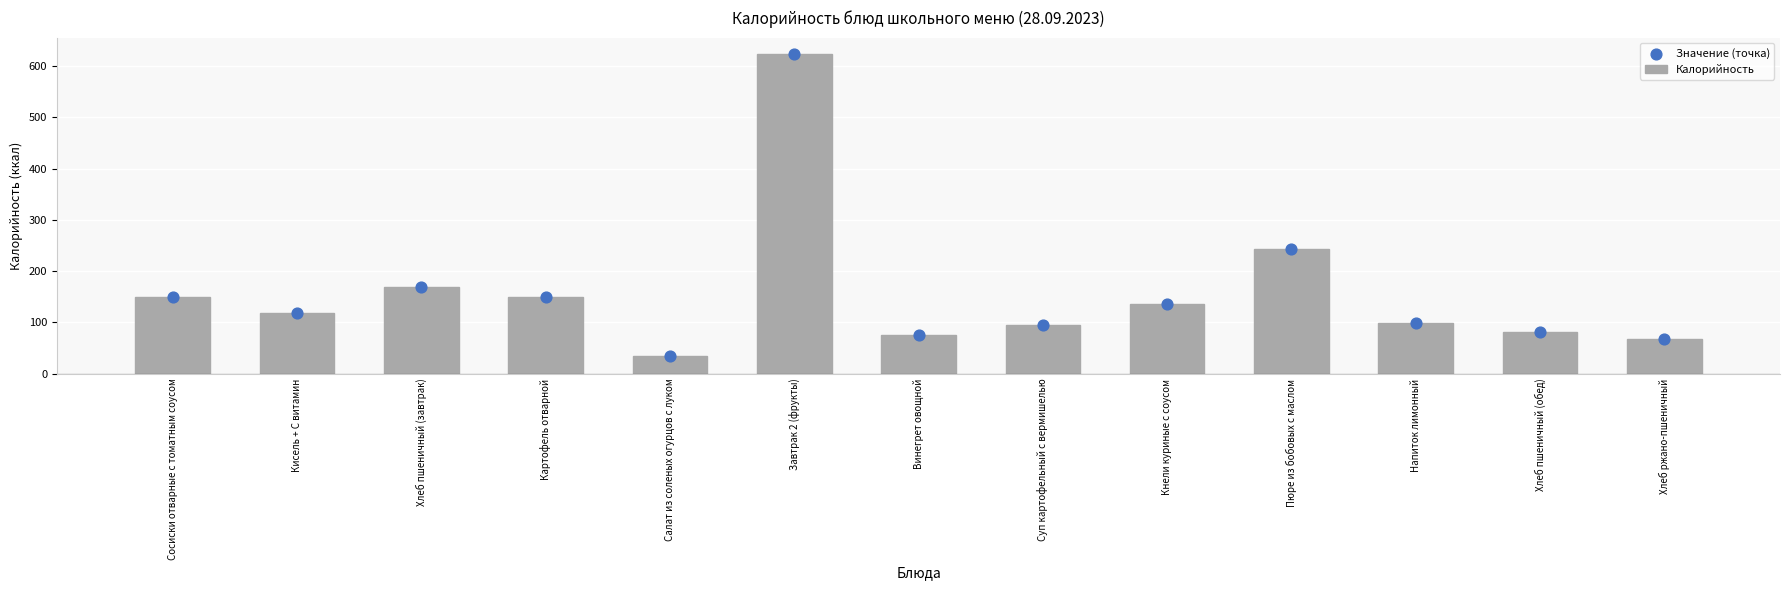

Which series reaches the minimum Y coordinate?

Калорийность